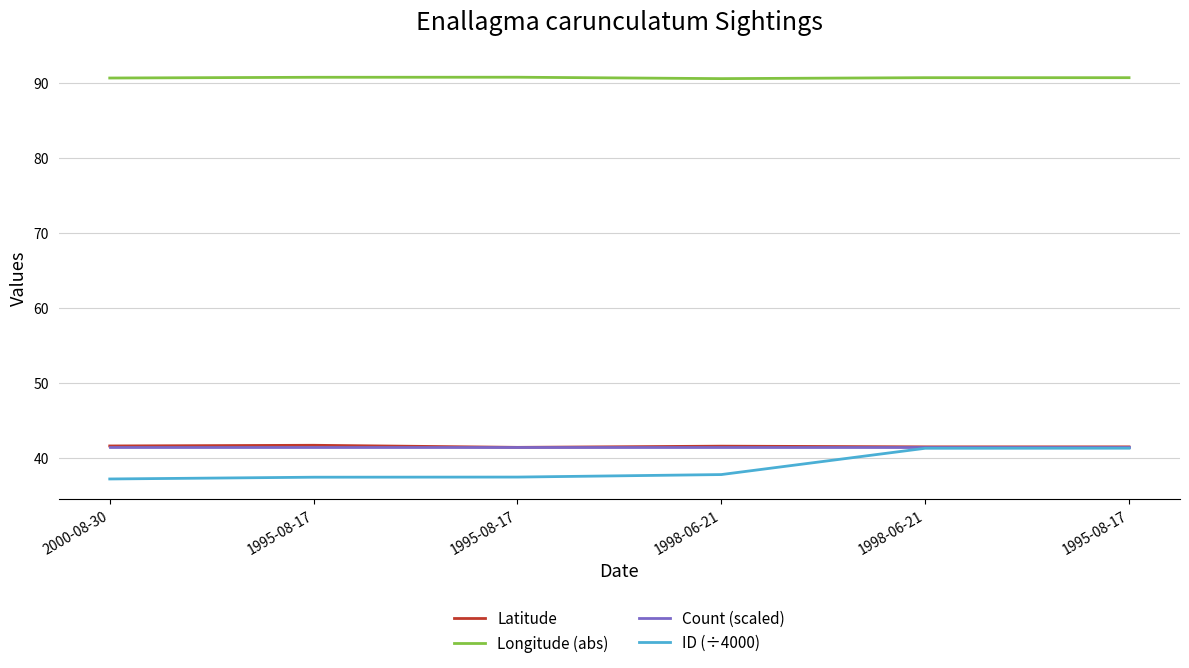

True or false: Latitude has a value of 41.5 at 1995-08-17.

True